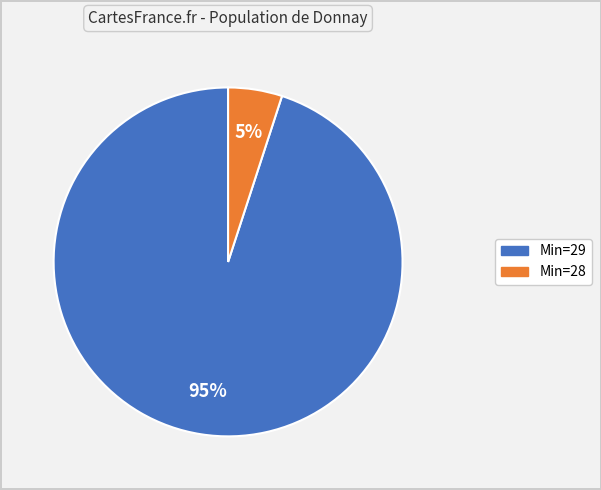

Is there a majority slice in this chart?

Yes